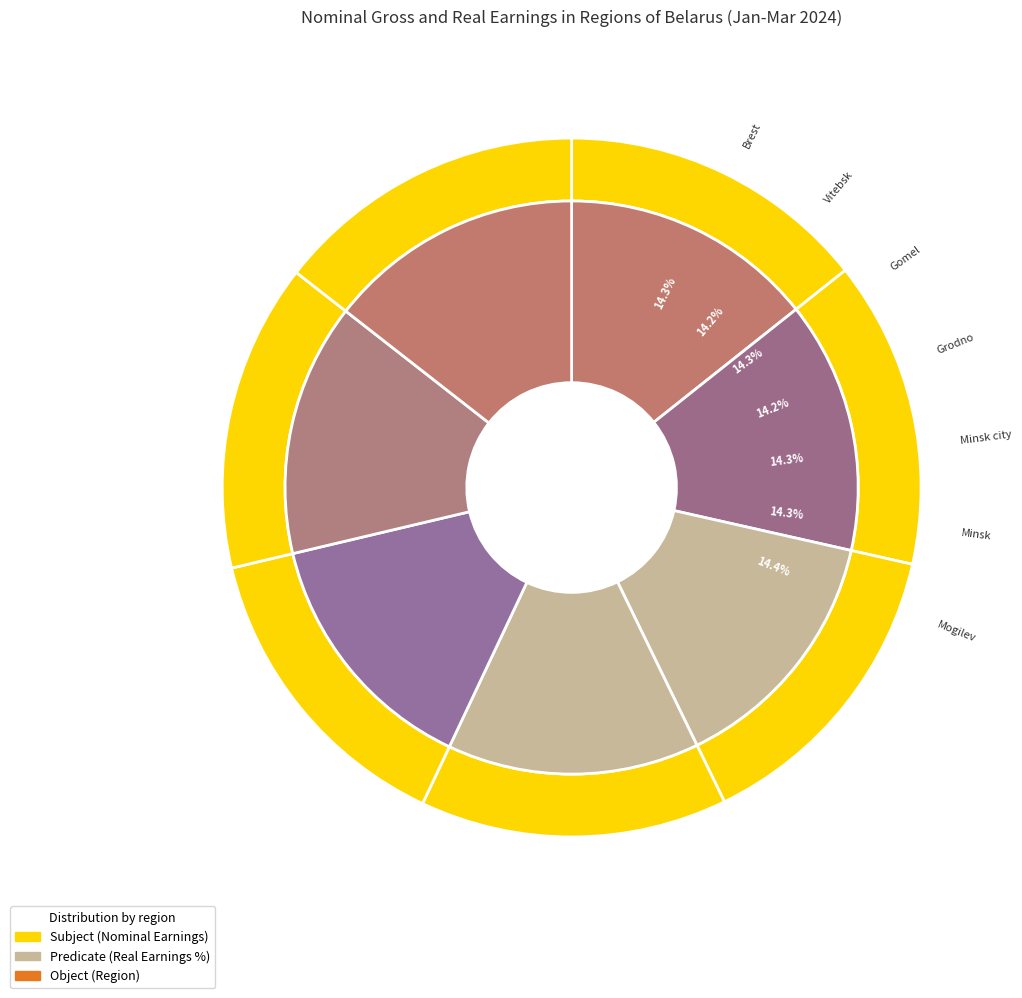

Does Vitebsk represent more than half of the total?

No